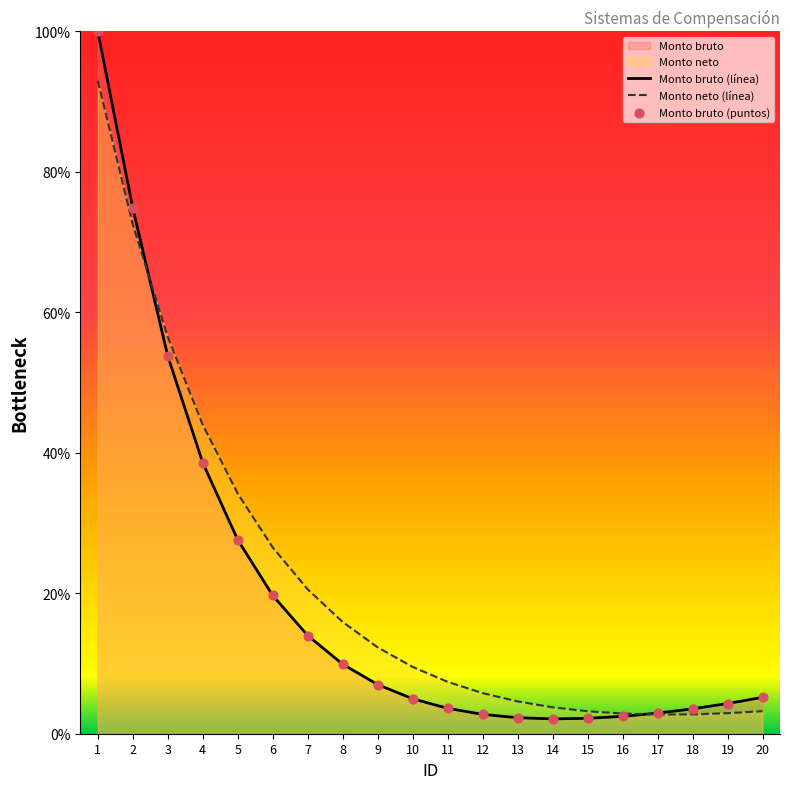

What is the total value across all series at 13?

6.9